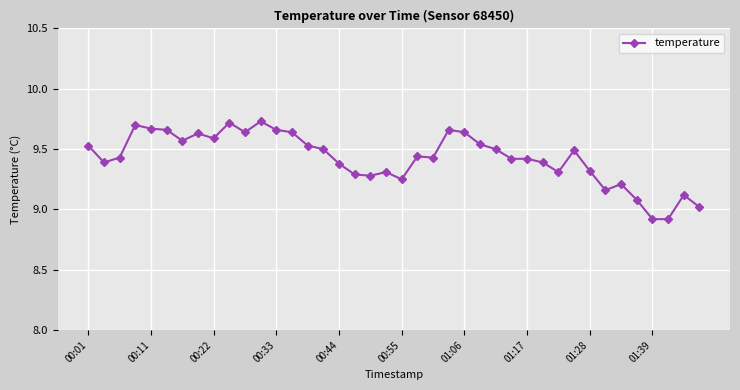

What is the sum of all values?

377.1